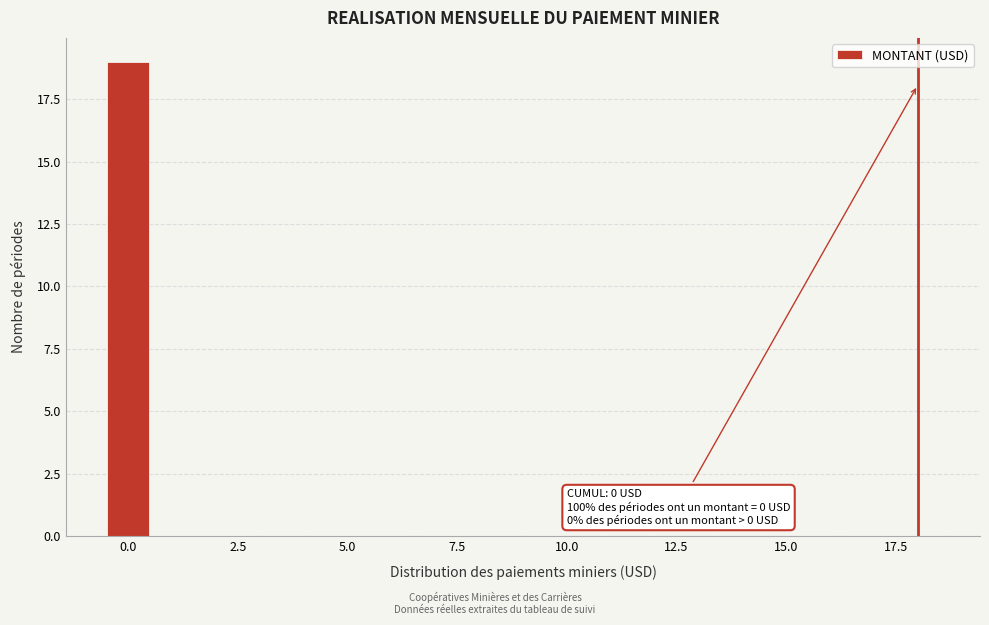

Read against the x-axis, roughly where is the centre of the tallest bar?

0.0